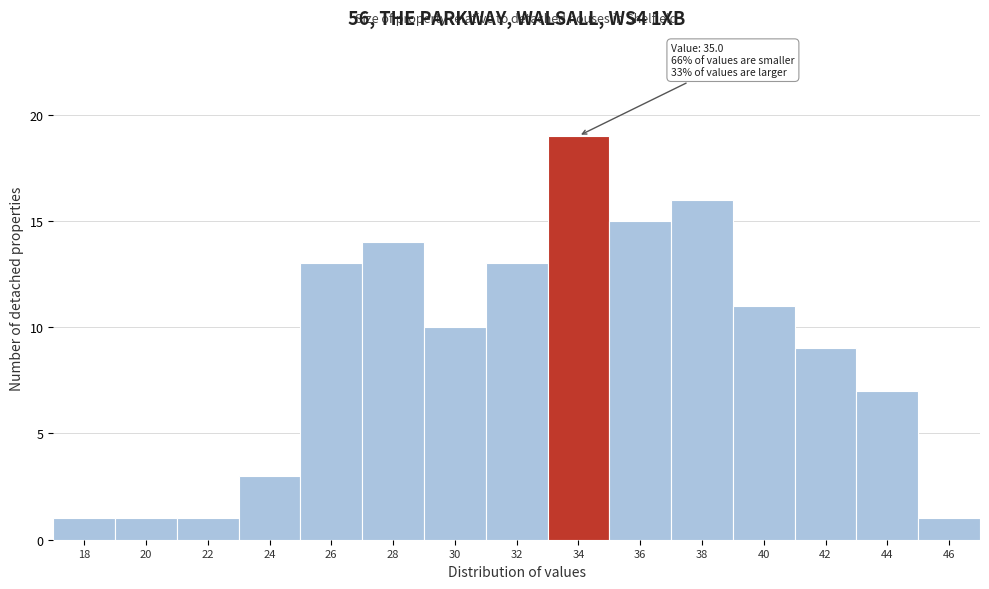

Reading left to right, transcribe all the data shown in this chart.

18=1	20=1	22=1	24=3	26=13	28=14	30=10	32=13	34=19	36=15	38=16	40=11	42=9	44=7	46=1